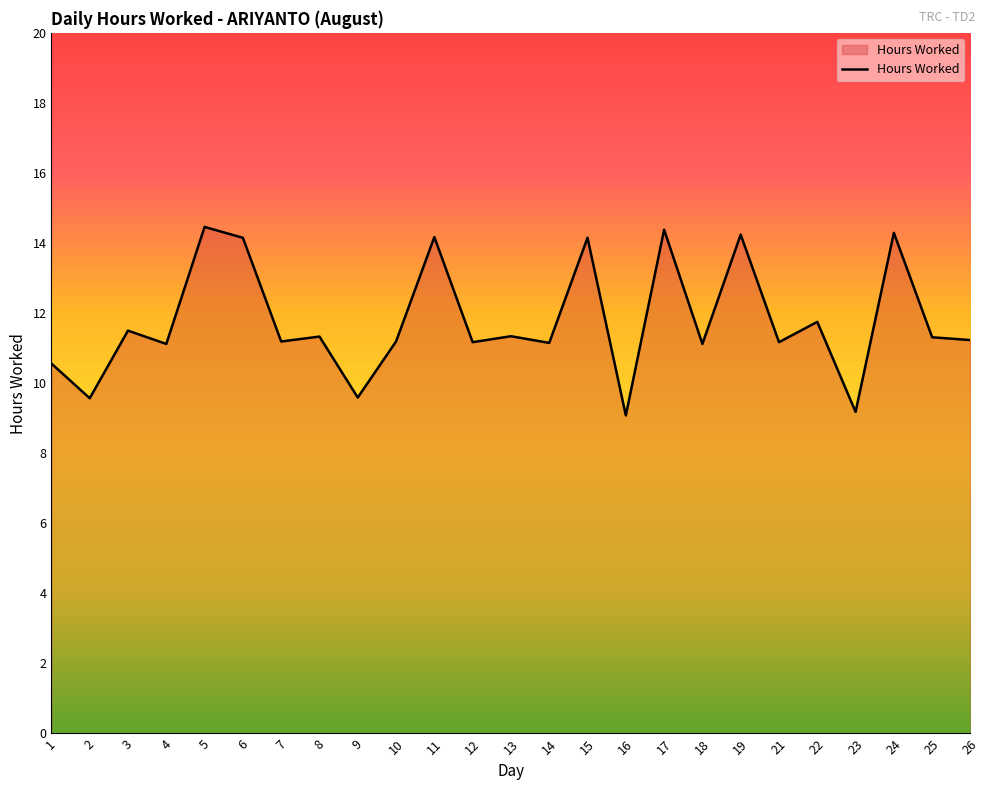

What is the greatest value displayed?

14.5